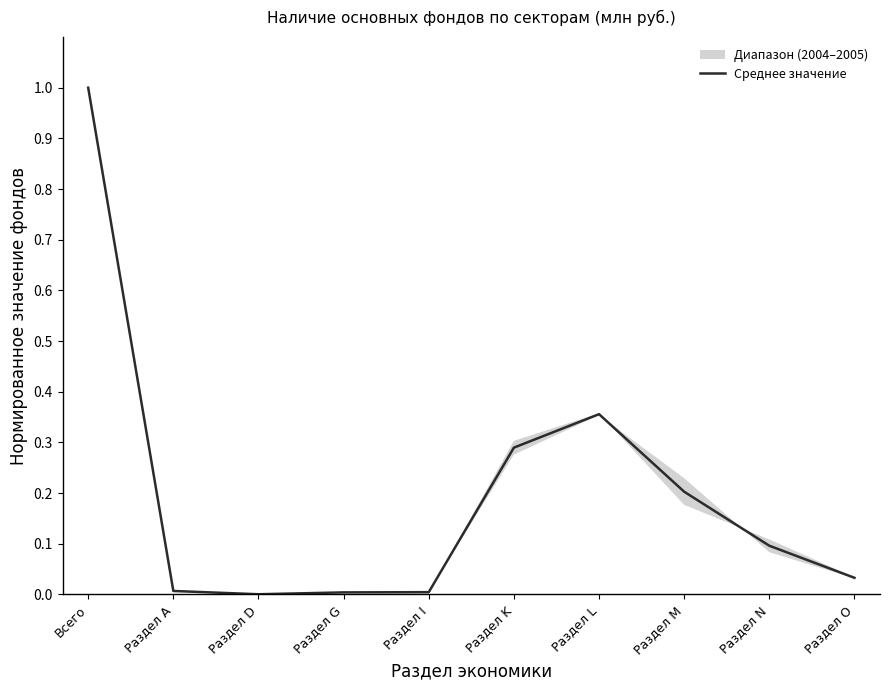

How many categories are shown in the chart?

10